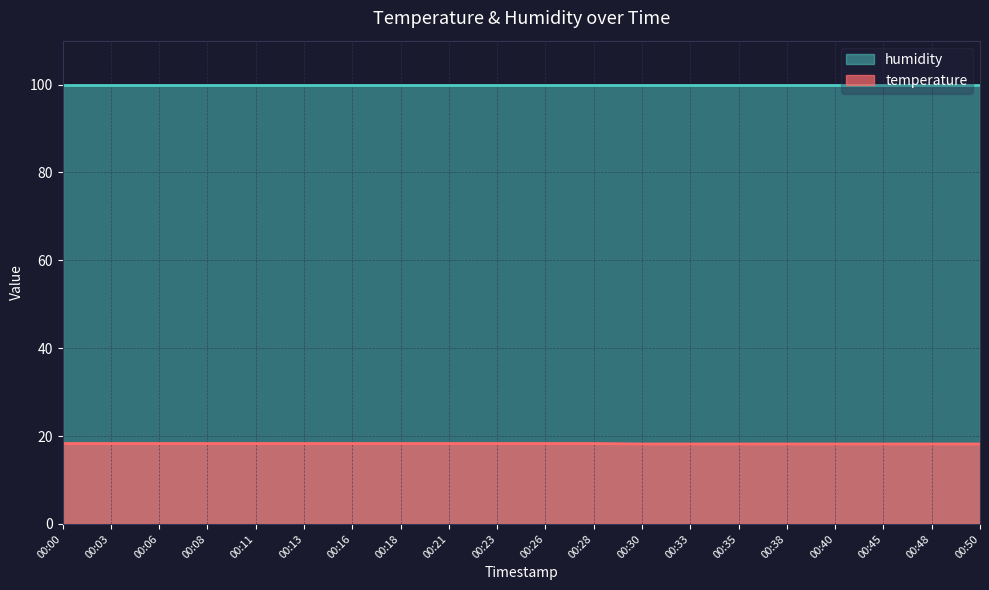

The chart shows a value of 29.5 at 00:40. True or false?

False